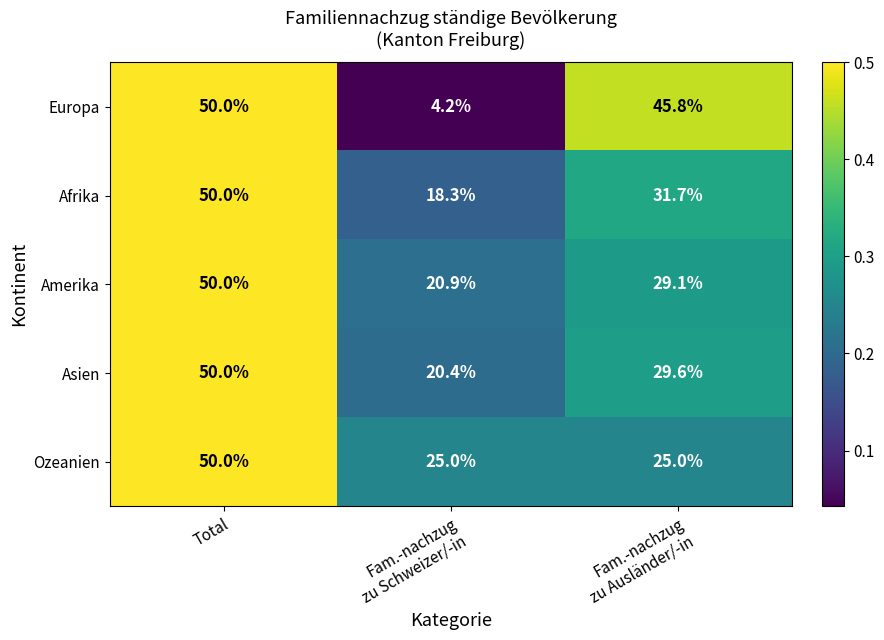

Which series has the largest range (max minus min)?

Europa